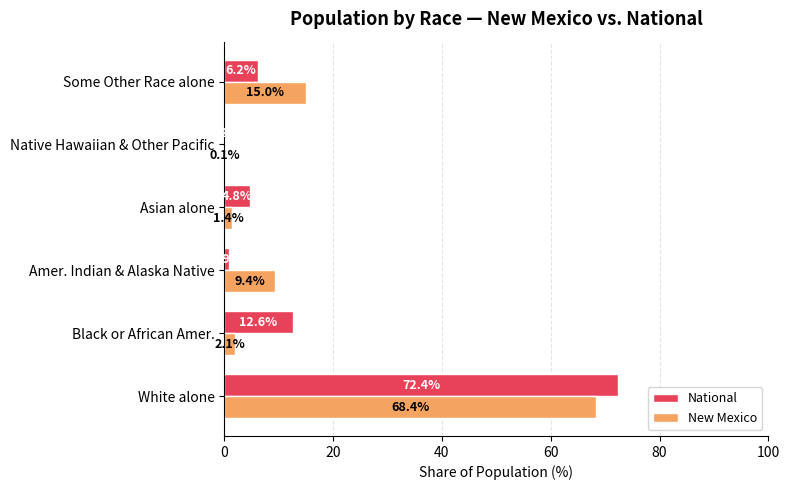

The value of New Mexico at Some Other Race alone is 7.4. True or false?

False